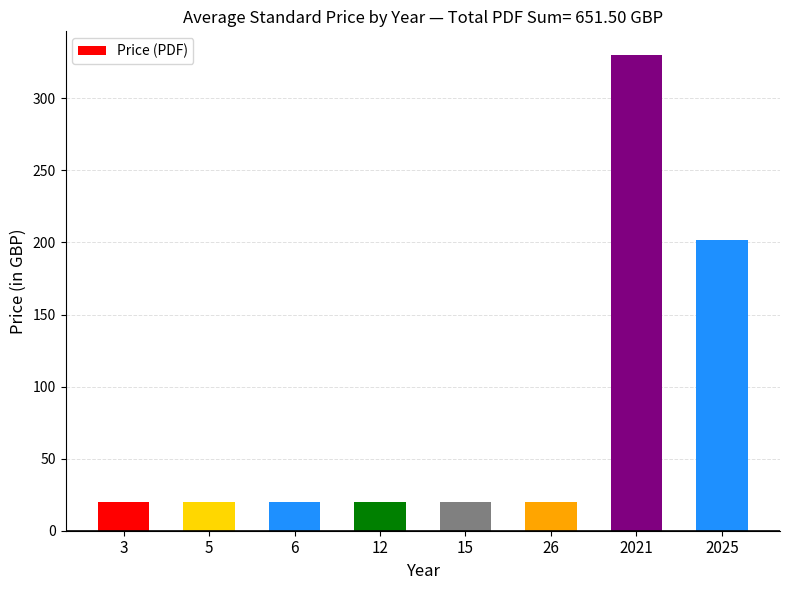

The chart shows a value of 330.0 at 2021. True or false?

True